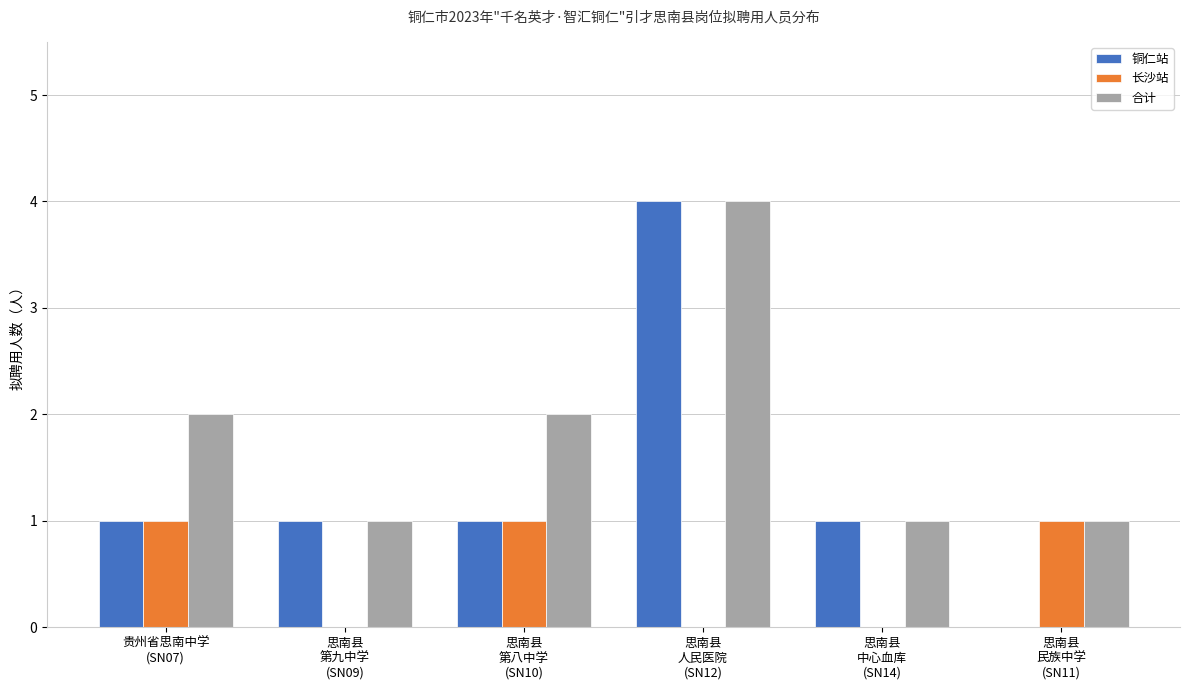

Reading left to right, what are all the values shown in this chart?

铜仁站: 贵州省思南中学
(SN07)=1	思南县
第九中学
(SN09)=1	思南县
第八中学
(SN10)=1	思南县
人民医院
(SN12)=4	思南县
中心血库
(SN14)=1	思南县
民族中学
(SN11)=0
长沙站: 贵州省思南中学
(SN07)=1	思南县
第九中学
(SN09)=0	思南县
第八中学
(SN10)=1	思南县
人民医院
(SN12)=0	思南县
中心血库
(SN14)=0	思南县
民族中学
(SN11)=1
合计: 贵州省思南中学
(SN07)=2	思南县
第九中学
(SN09)=1	思南县
第八中学
(SN10)=2	思南县
人民医院
(SN12)=4	思南县
中心血库
(SN14)=1	思南县
民族中学
(SN11)=1